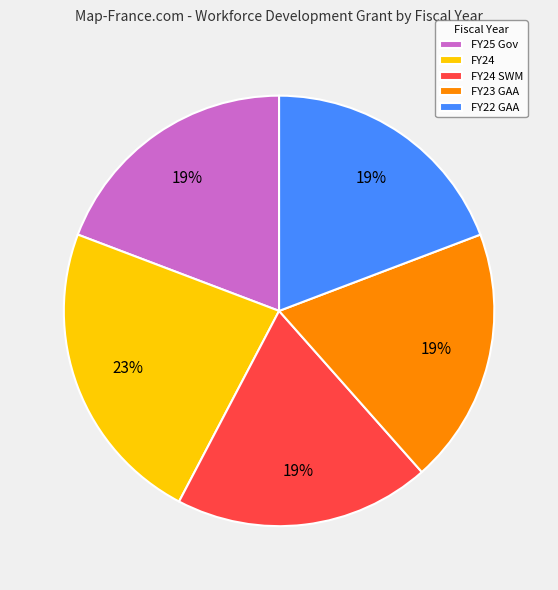

To the nearest percent, what is the difference between the largest and smallest slice percentages?

4%